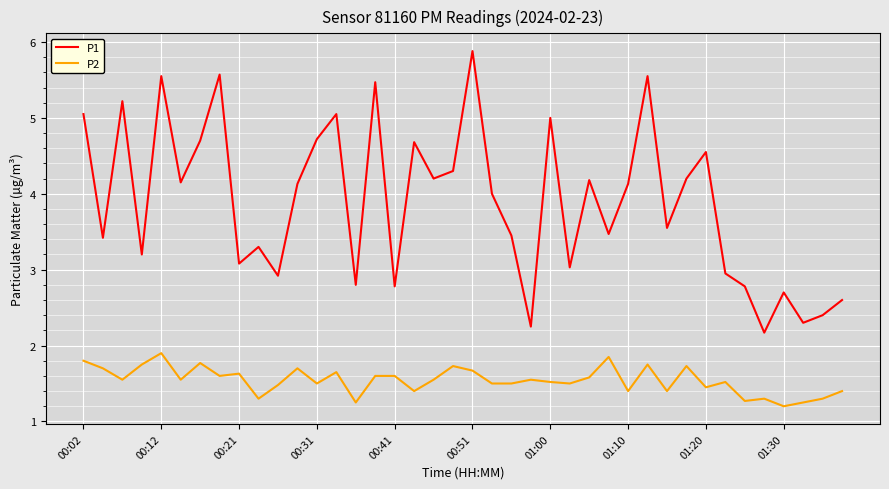

What is the lowest value of the P1 series?

2.2